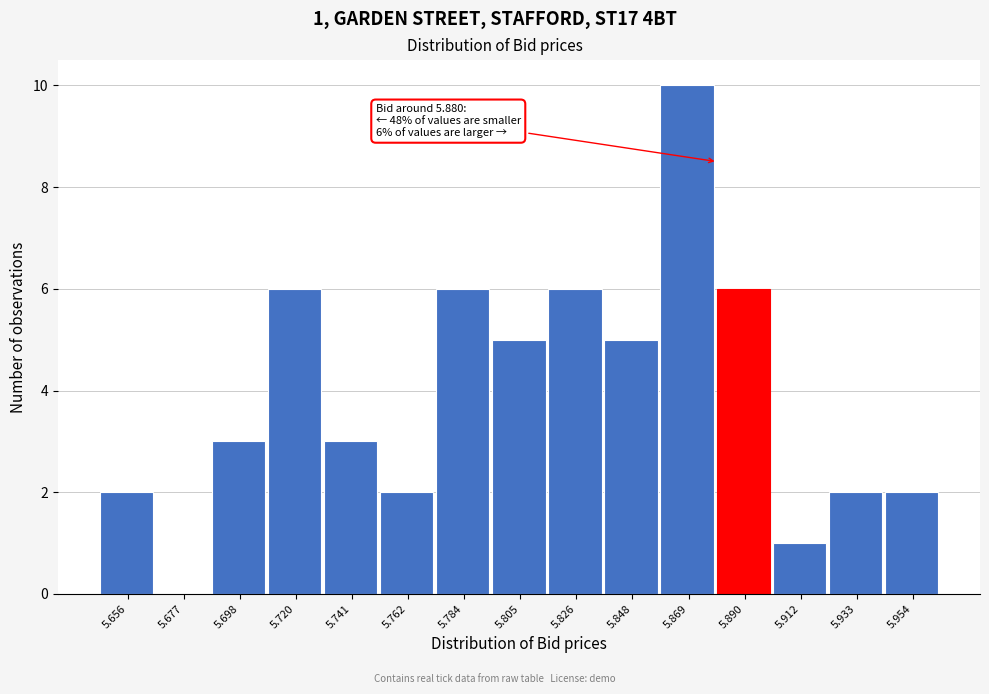

Over which range of the x-axis is the bar tallest?

5.860 to 5.880